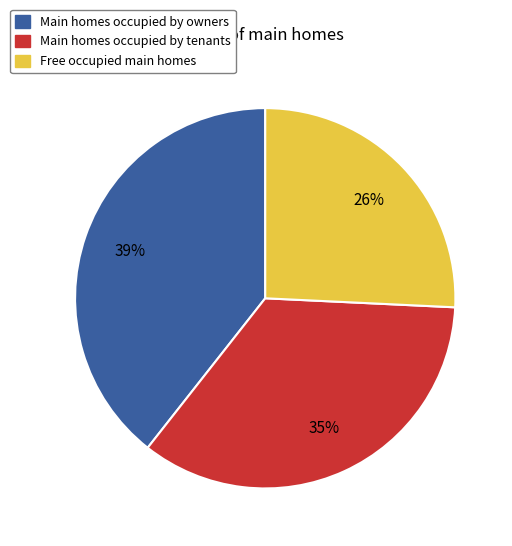

The Main homes occupied by tenants slice represents 44% of the pie. True or false?

False